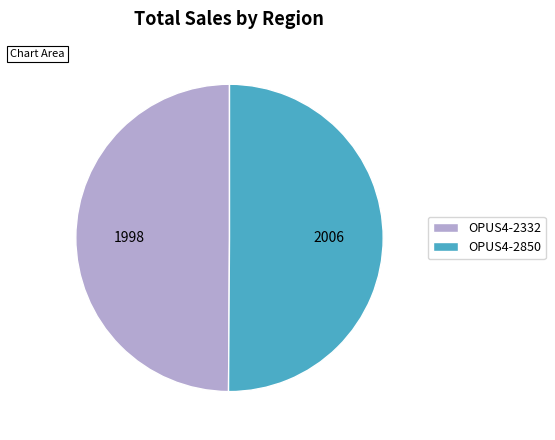

Do OPUS4-2332 and OPUS4-2850 together represent more than half of the pie?

Yes